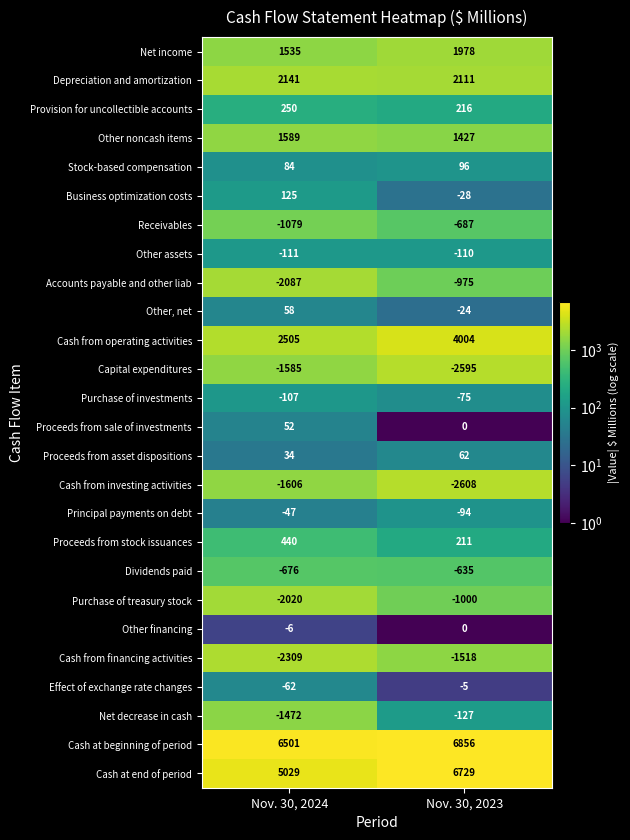

The Effect of exchange rate changes series shows -5 at Nov. 30, 2023. True or false?

True